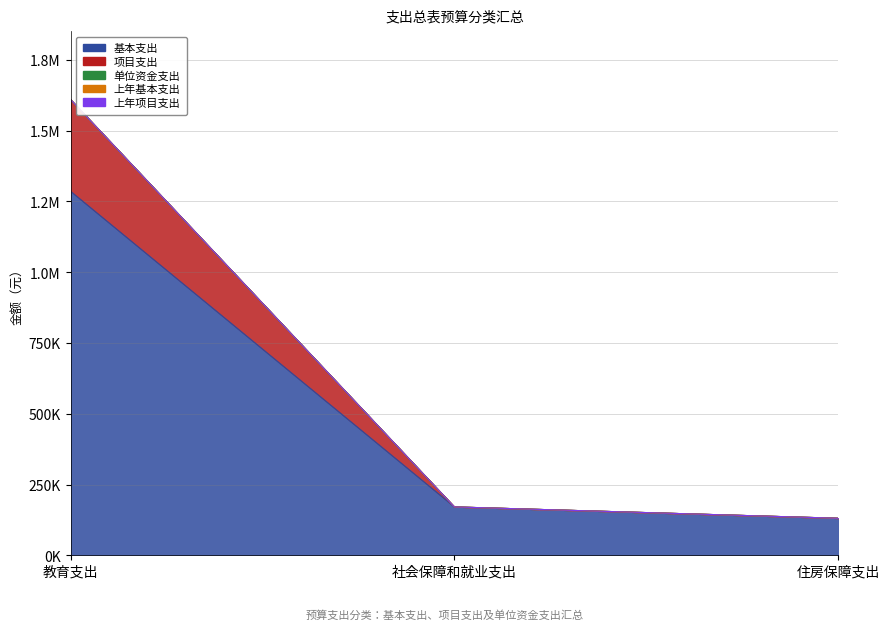

Rank the categories by 基本支出 value from highest to lowest.

教育支出, 社会保障和就业支出, 住房保障支出